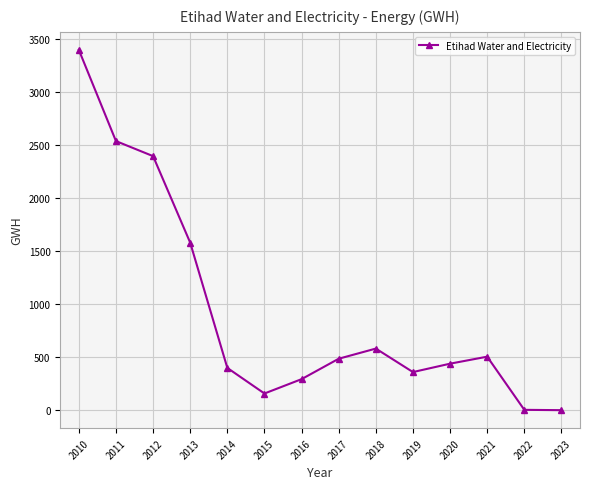

Is this an area chart (filled region under the line)?

No